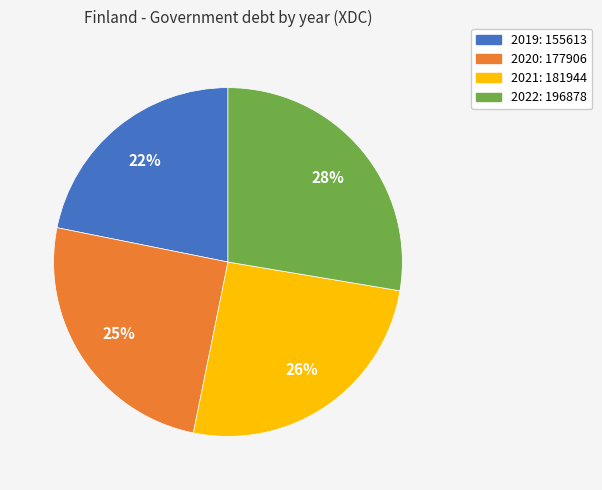

How many segments does this pie chart have?

4